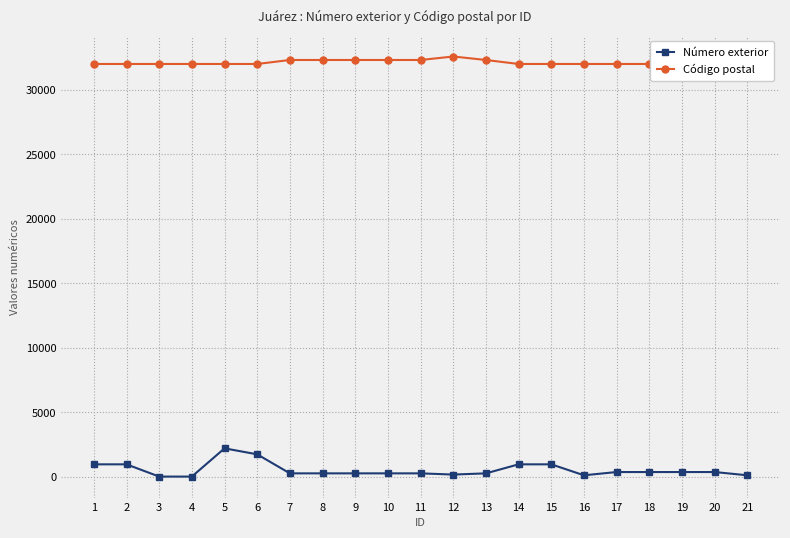

Read the Número exterior value at 5.

2190